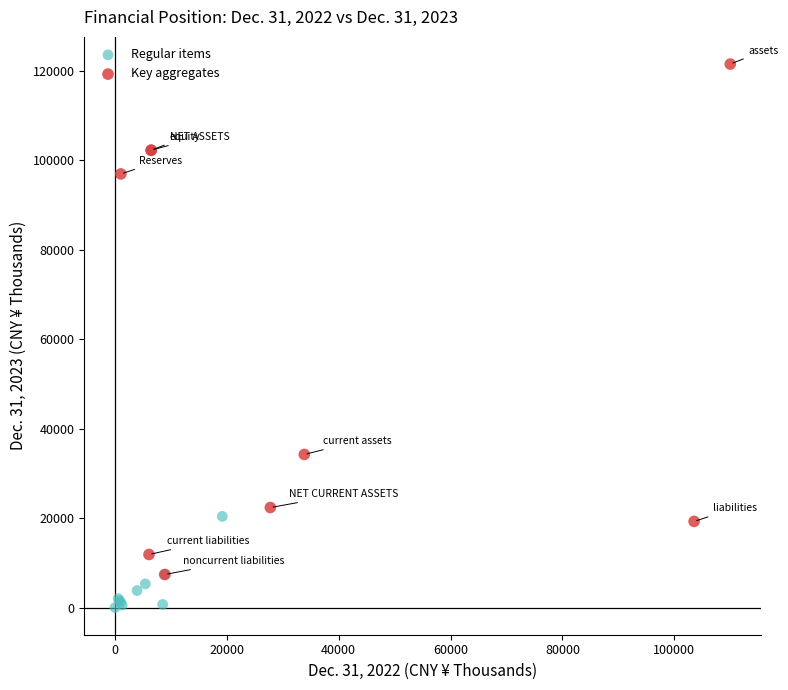

Which series has the largest Y range (max minus min)?

Key aggregates